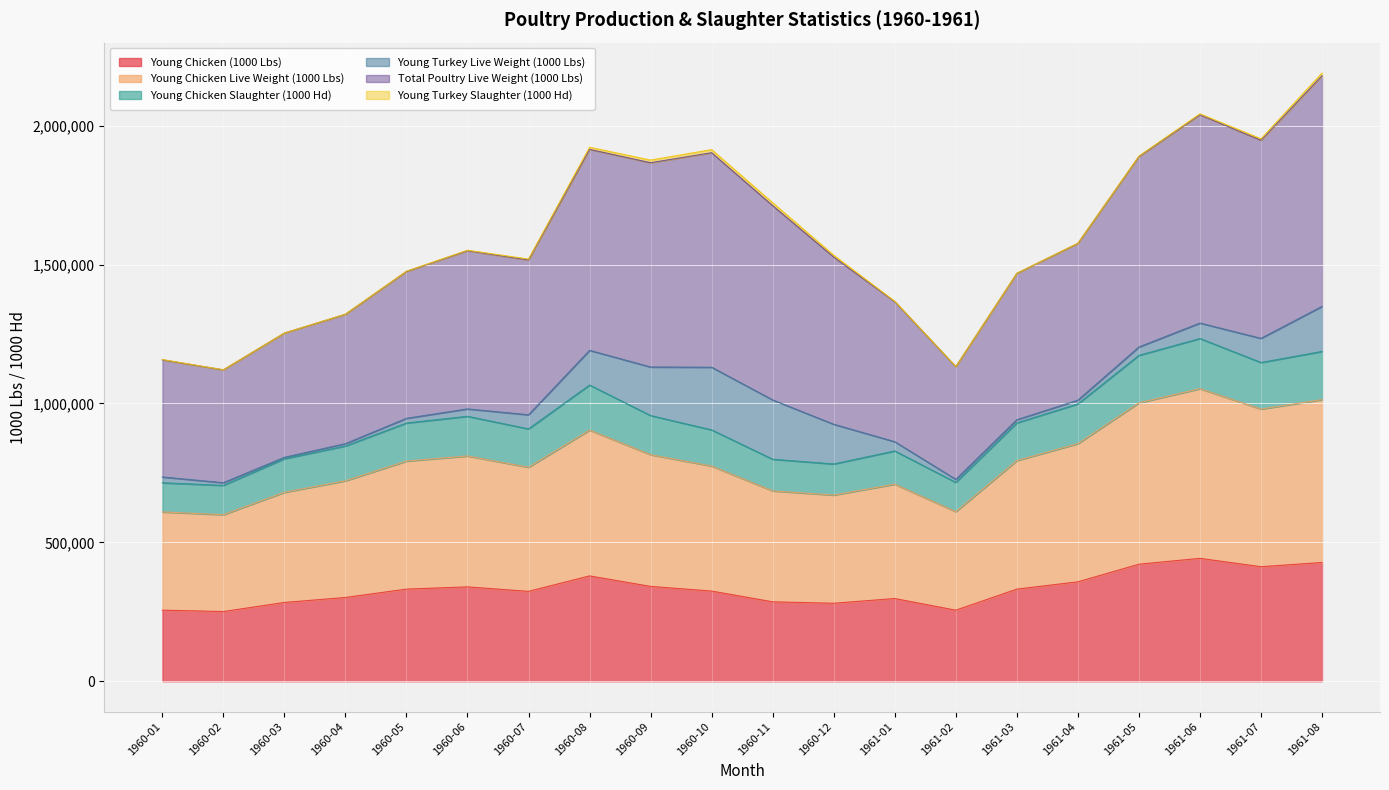

What is the minimum value shown in the chart?

250943